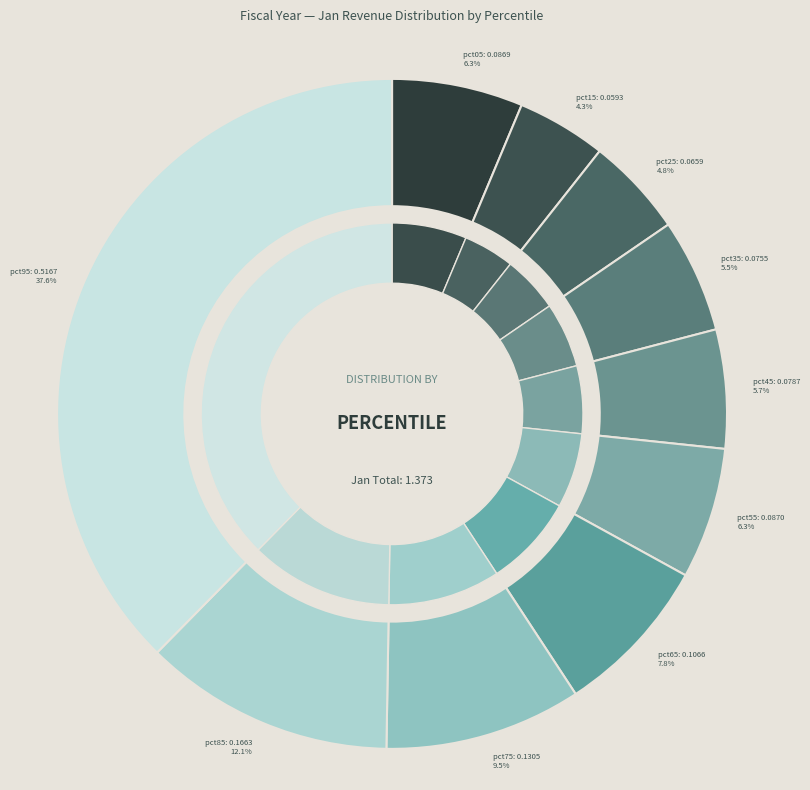

Does pct65 account for over 50% of the chart?

No